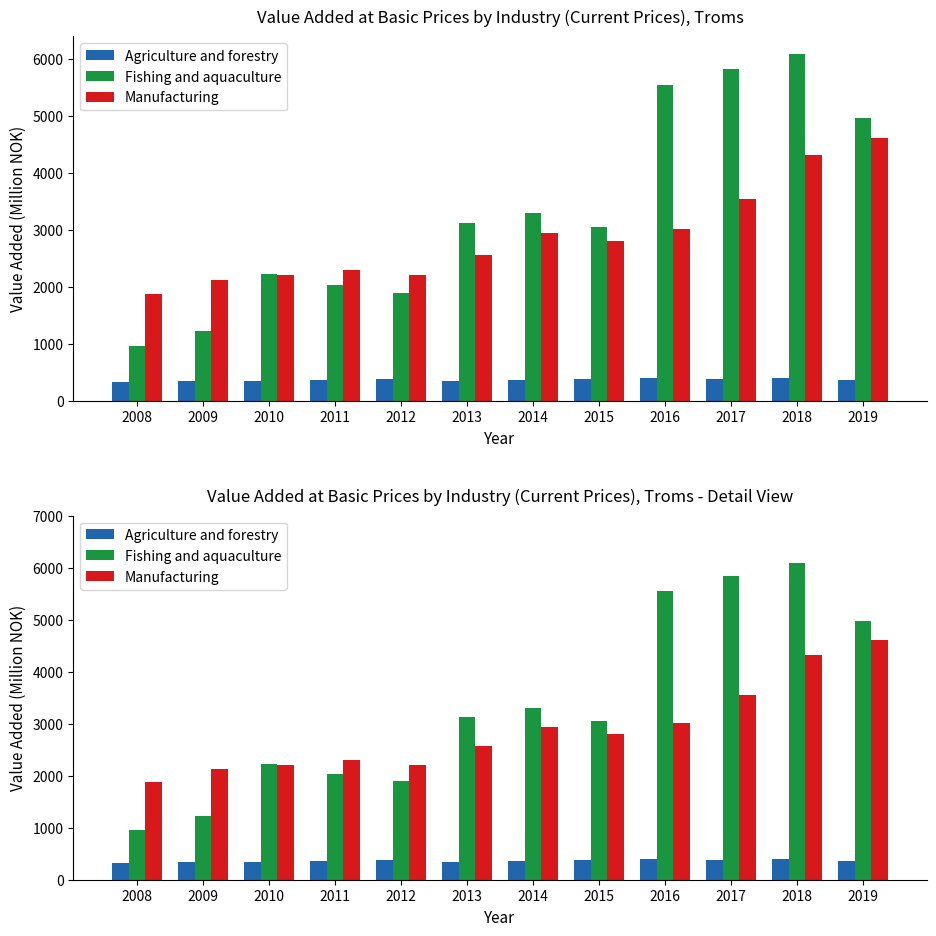

How many bars are there in total?

36